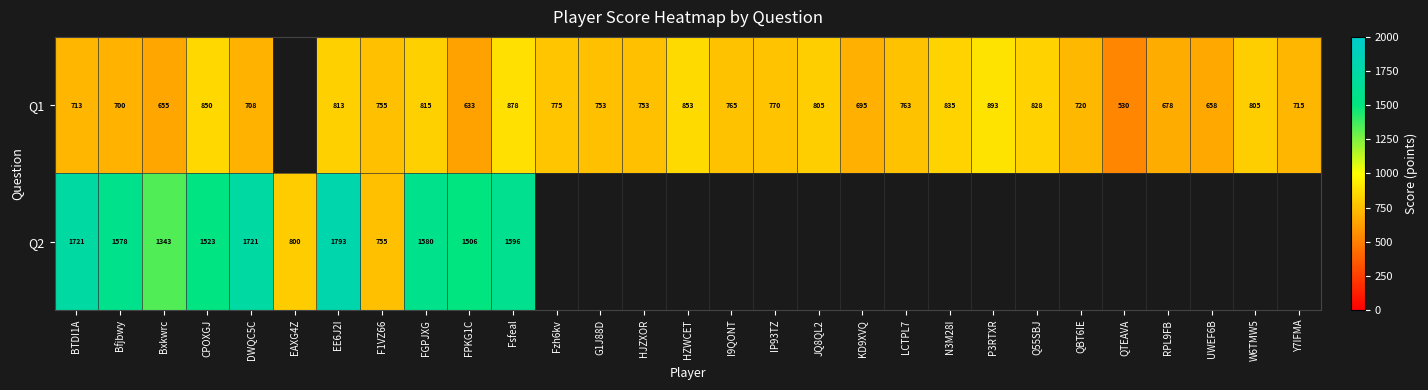

What is the minimum value shown in the chart?

530.0